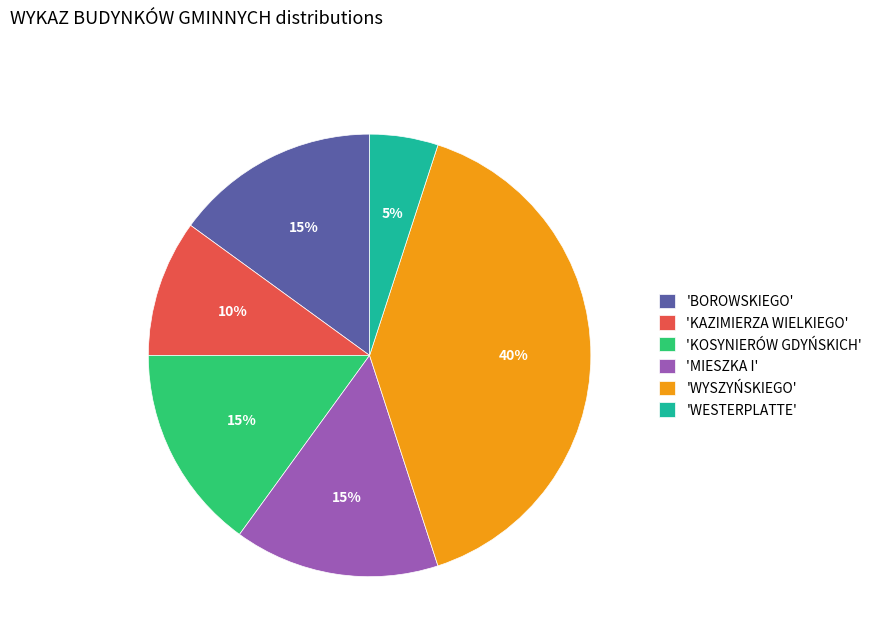

To the nearest percent, what is the difference between the largest and smallest slice percentages?

35%